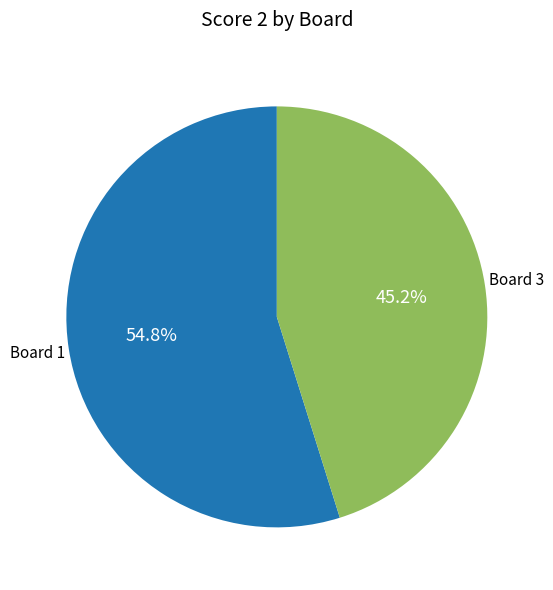

How many segments does this pie chart have?

2